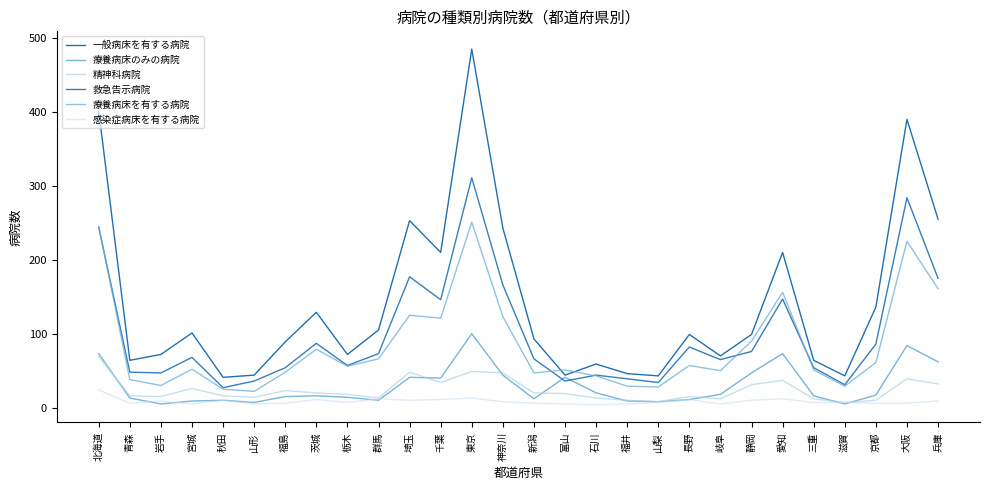

What is the difference between the highest and lowest values at 京都?

130